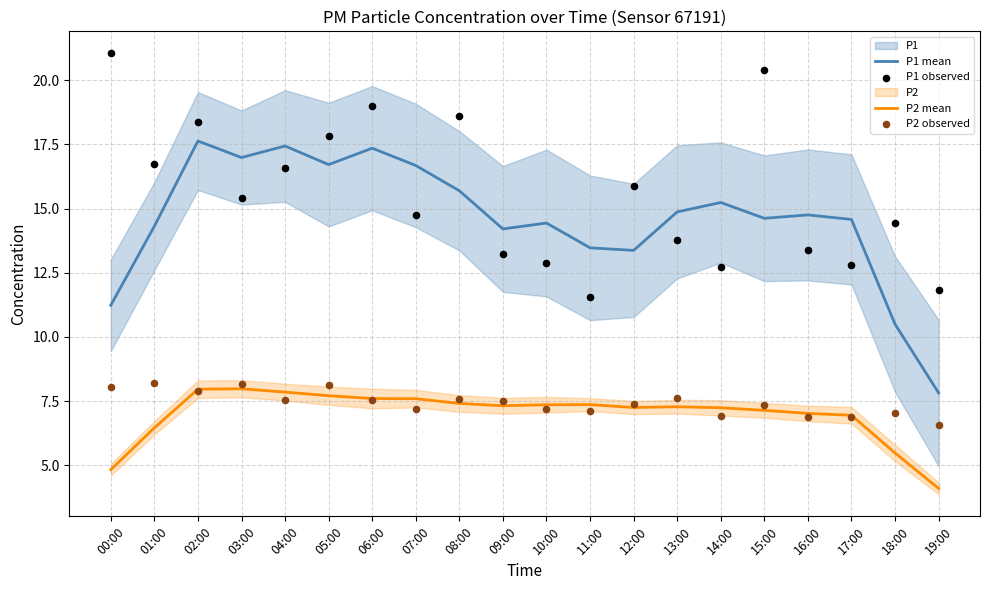

Which series has the largest total across all categories?

P1 observed